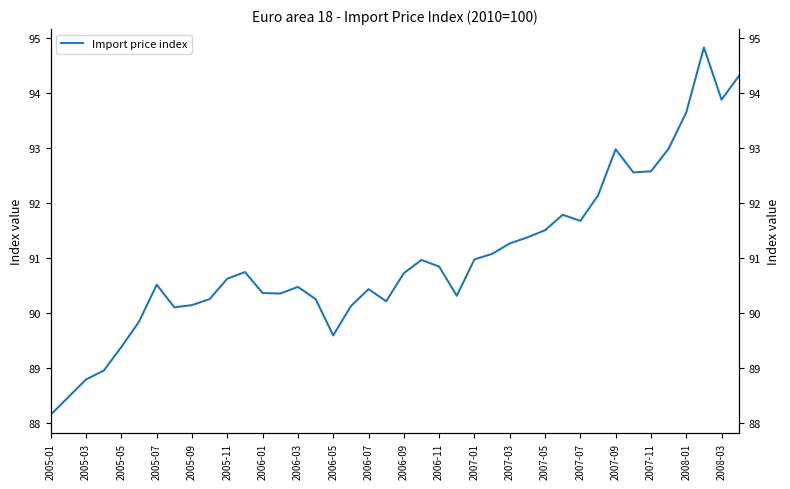

What is the minimum value shown in the chart?

88.2